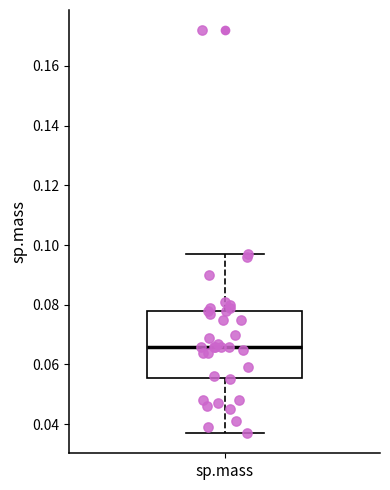

Where is the upper edge of the box for sp.mass on the y-axis? The values are not printed on the chart, so give them approximately, as read against the axis.

0.078